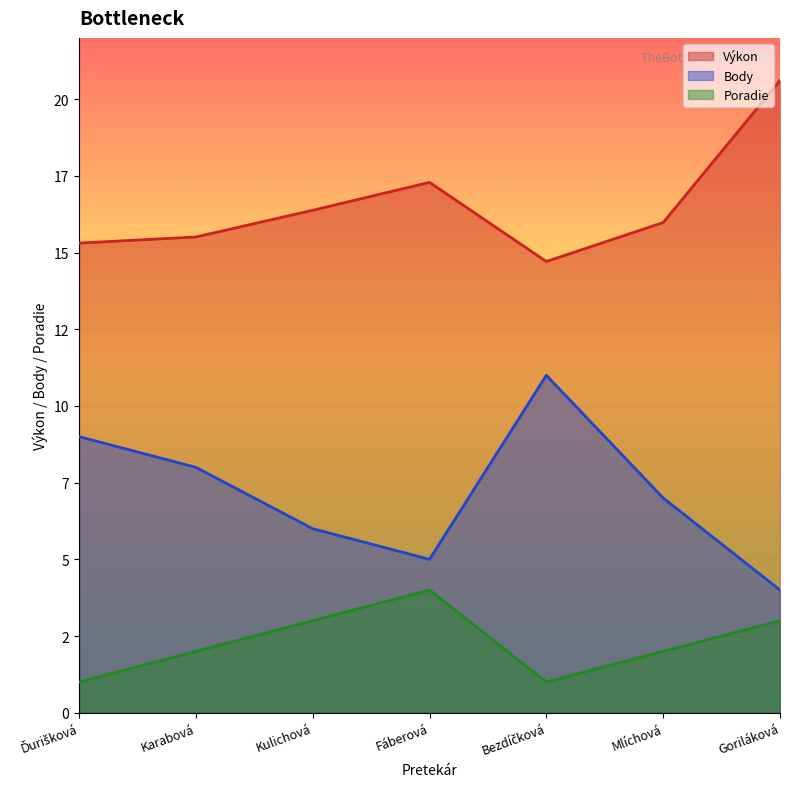

What are all the series names shown in the legend?

Výkon, Body, Poradie